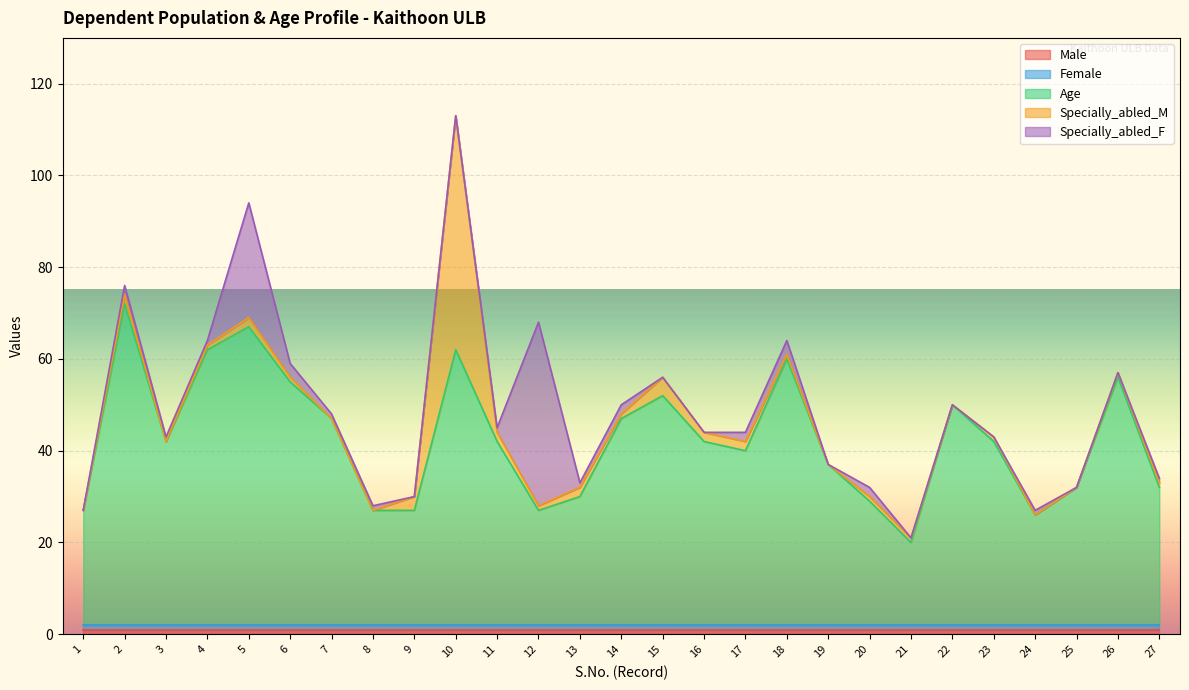

What is the sum of all Male values?

27